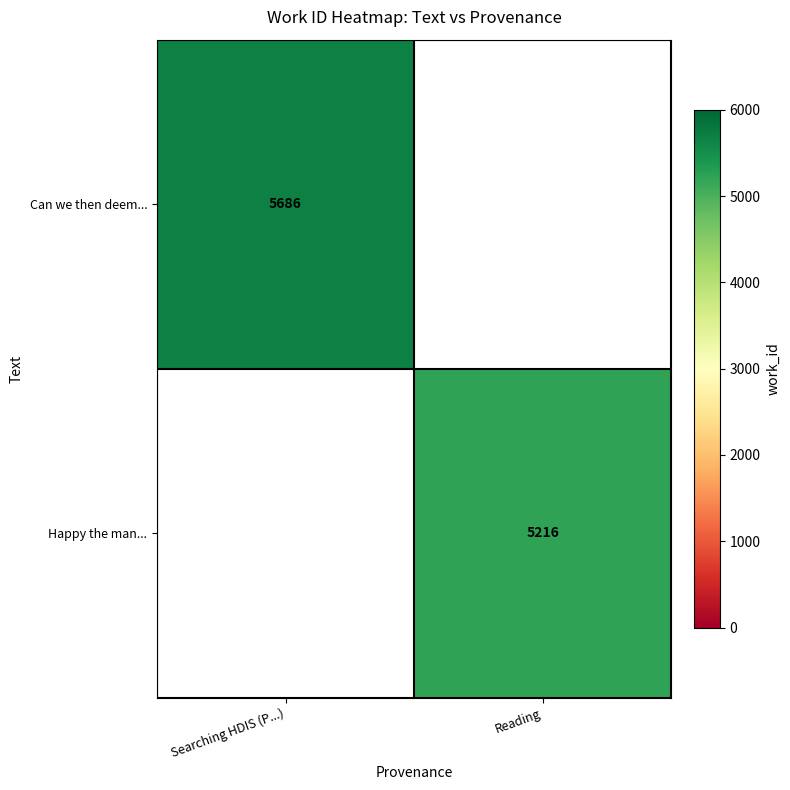

True or false: Can we then deem... has a value of 8935 at Searching HDIS (P...).

False